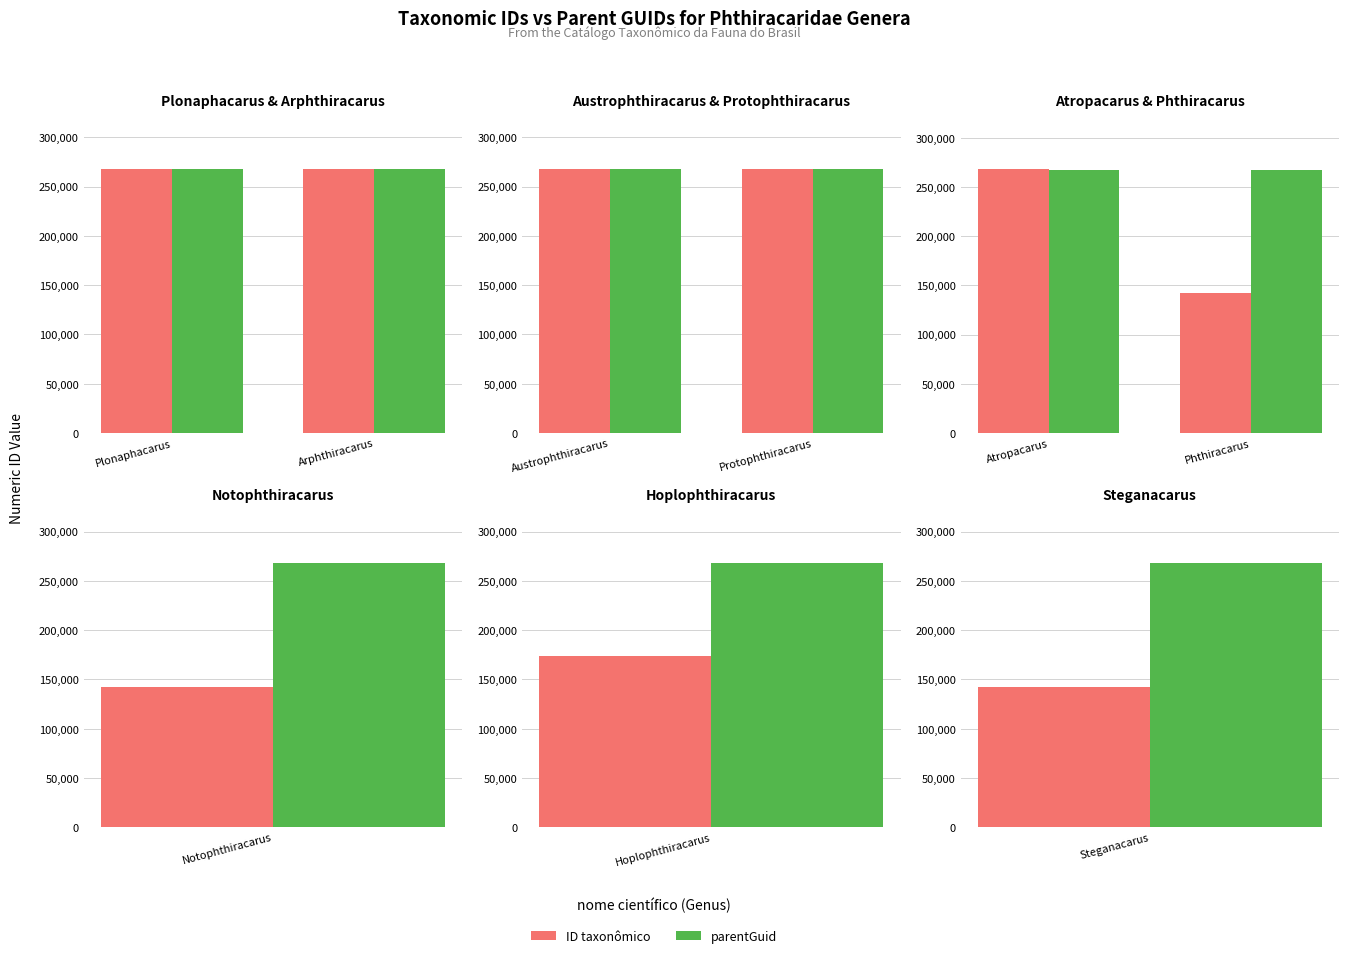

Which category has the highest value across all series?

Atropacarus